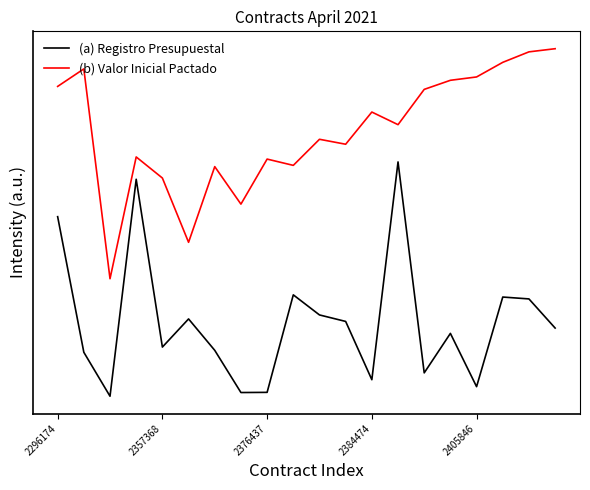

Does the chart have visible grid lines?

No